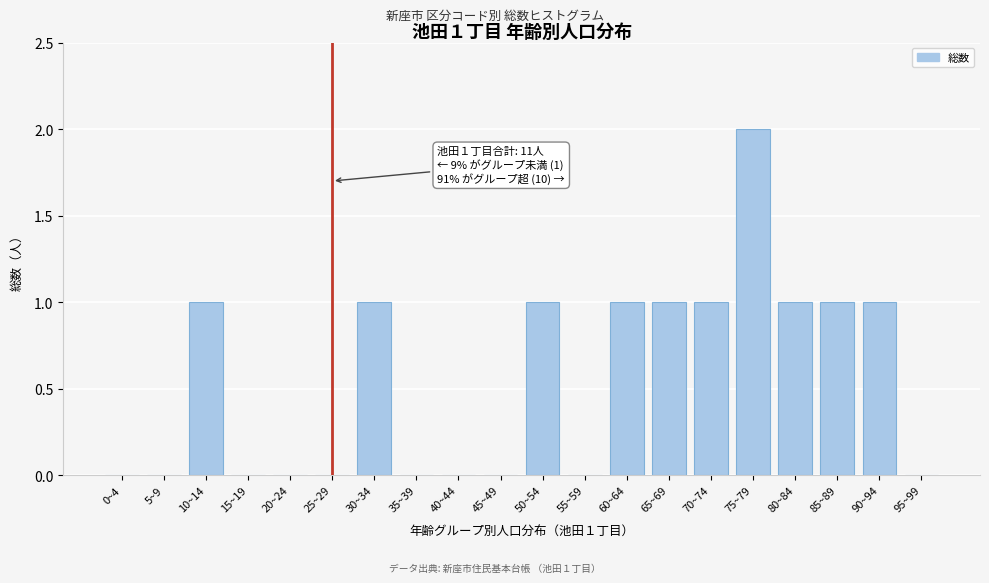

Reading left to right, what are all the values shown in this chart?

0~4=0	5~9=0	10~14=1	15~19=0	20~24=0	25~29=0	30~34=1	35~39=0	40~44=0	45~49=0	50~54=1	55~59=0	60~64=1	65~69=1	70~74=1	75~79=2	80~84=1	85~89=1	90~94=1	95~99=0